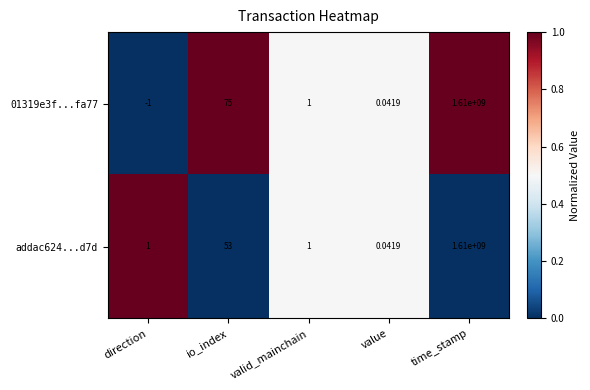

Between io_index and value, which series saw the biggest shift?

01319e3f...fa77